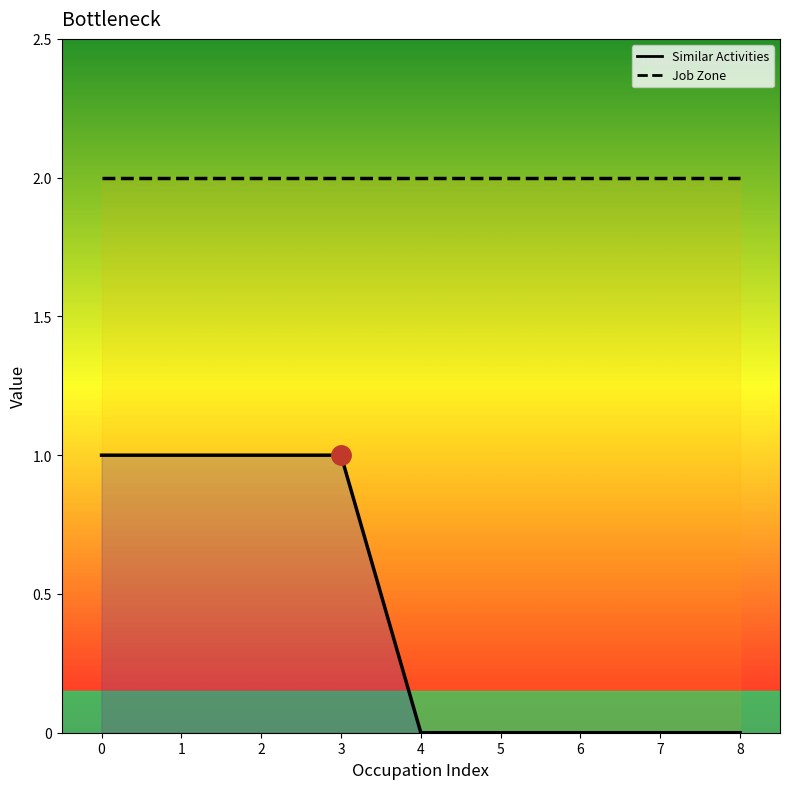

True or false: Job Zone has more than 1 interior local peaks.

False